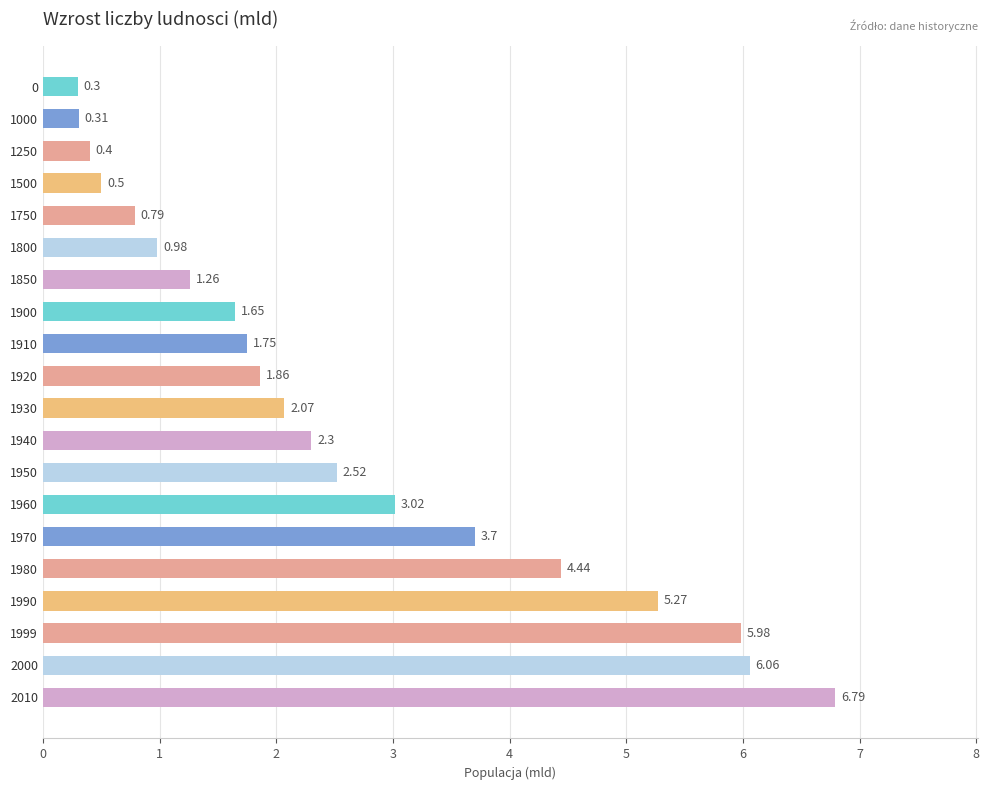

What is the ratio of the value at 1500 to the value at 1910?

0.3